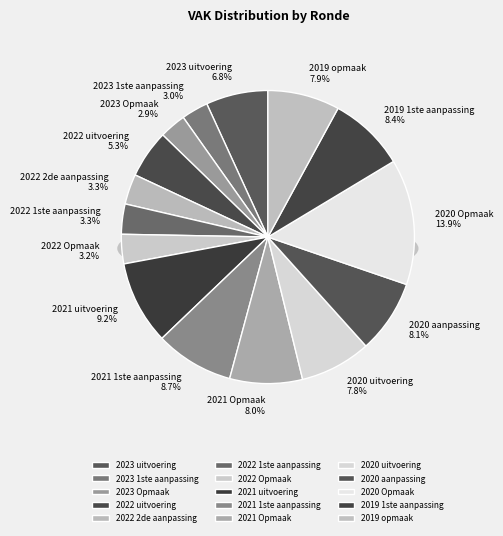

How many segments does this pie chart have?

15